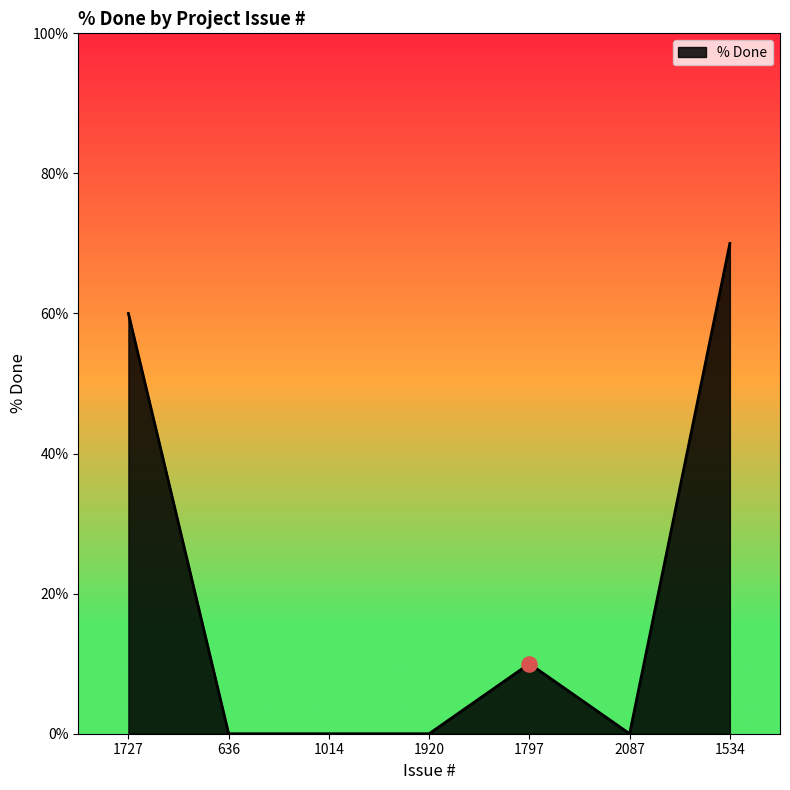

Between 1014 and 1534, which is larger?

1534